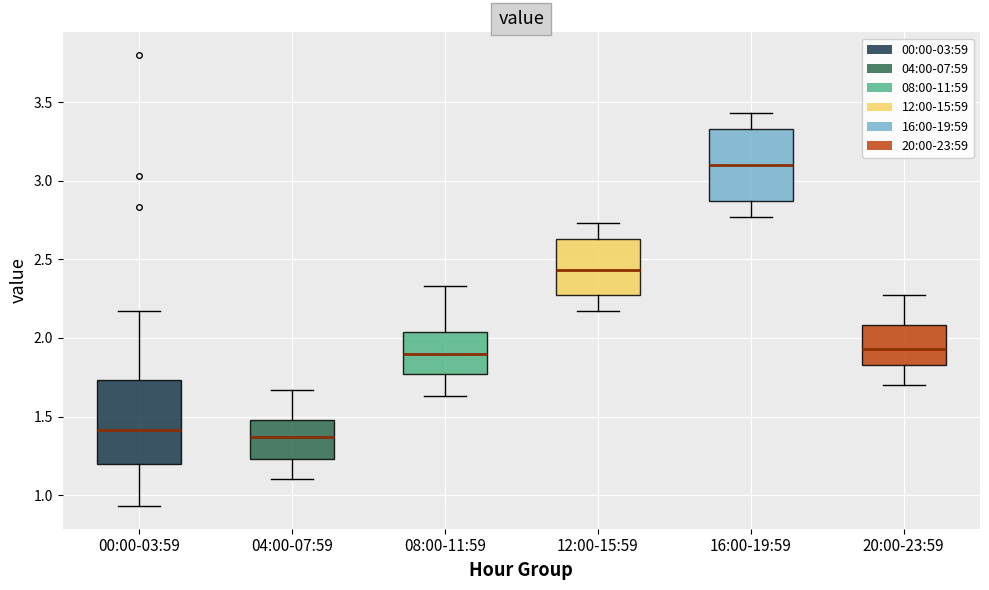

Where does the lower whisker of the box for 12:00-15:59 end on the y-axis? The values are not printed on the chart, so give them approximately, as read against the axis.

2.15